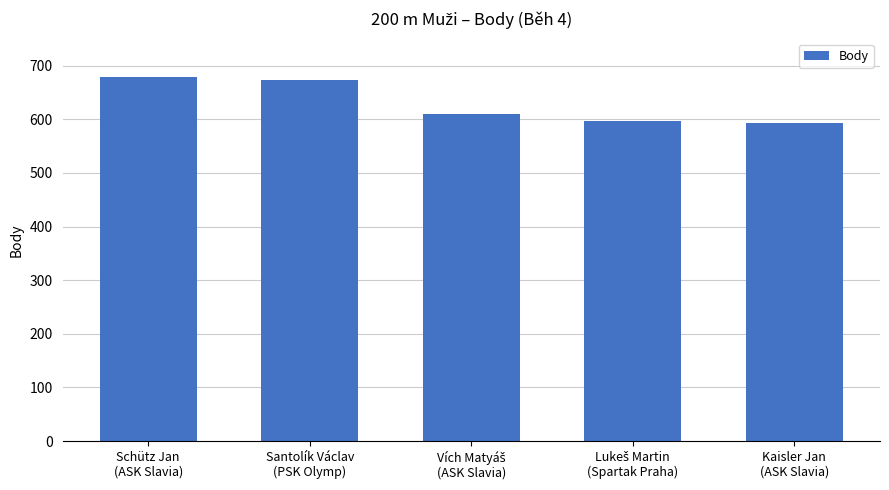

What is the greatest value displayed?

679